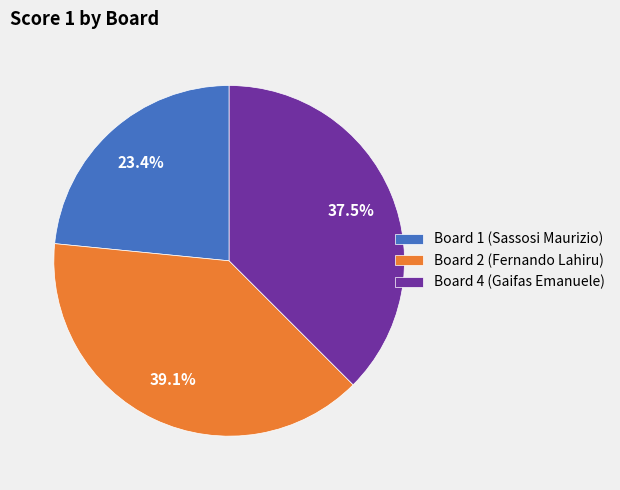

Rank the categories by value from lowest to highest.

Board 1 (Sassosi Maurizio), Board 4 (Gaifas Emanuele), Board 2 (Fernando Lahiru)